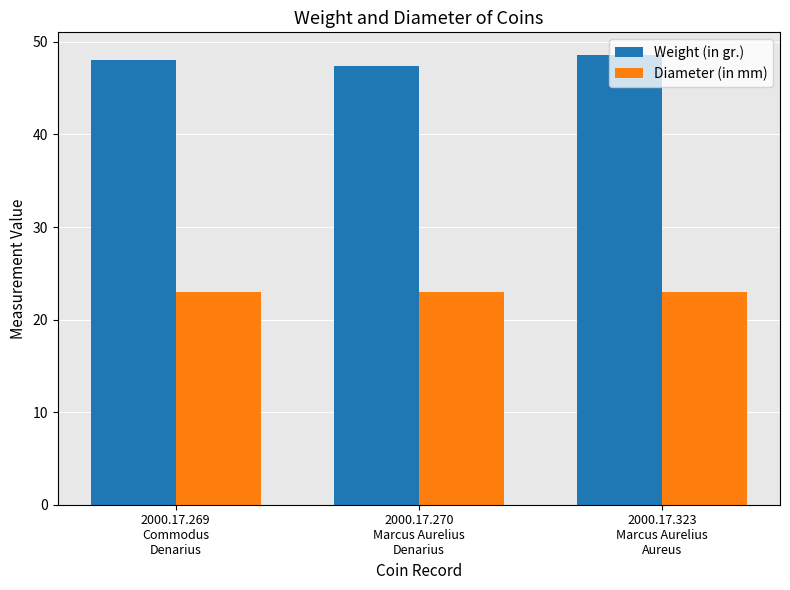

At how many categories does at least one series exceed 39?

3